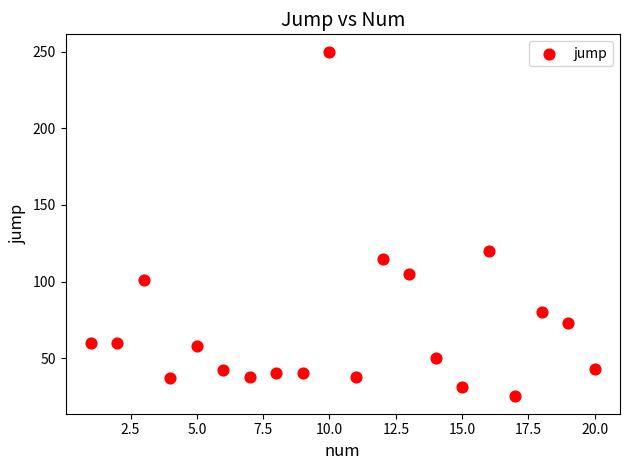

What Y value in the scatter plot is closest to 137?

120